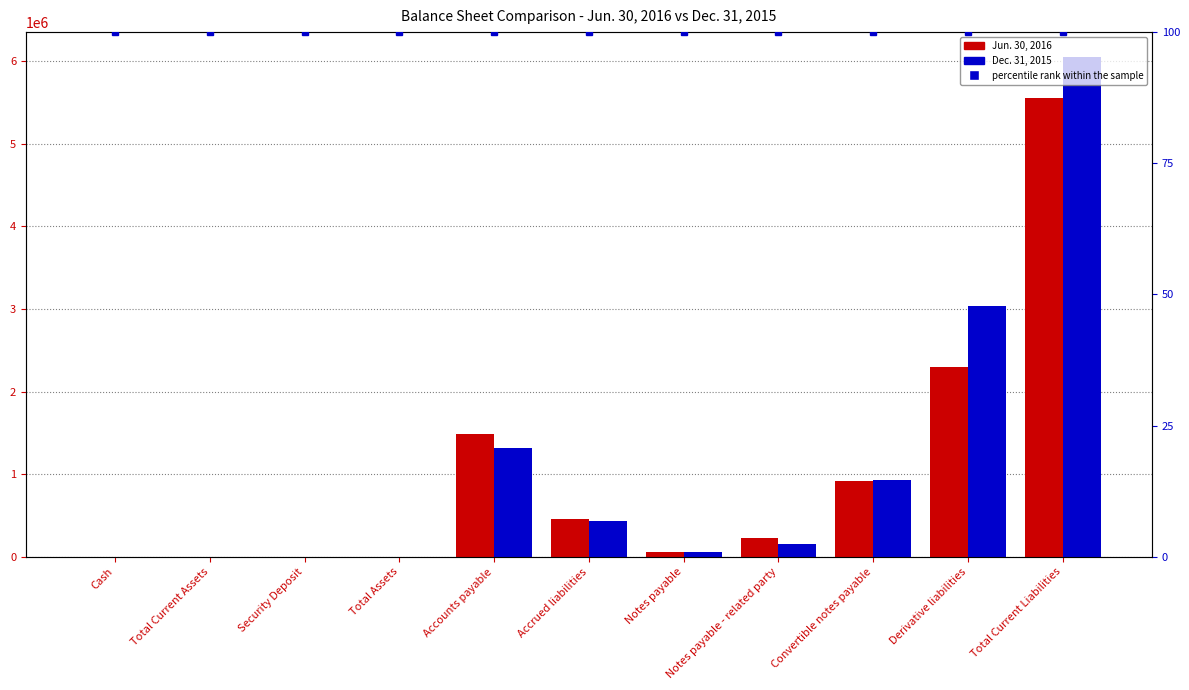

Which series has the widest spread of values?

Dec. 31, 2015